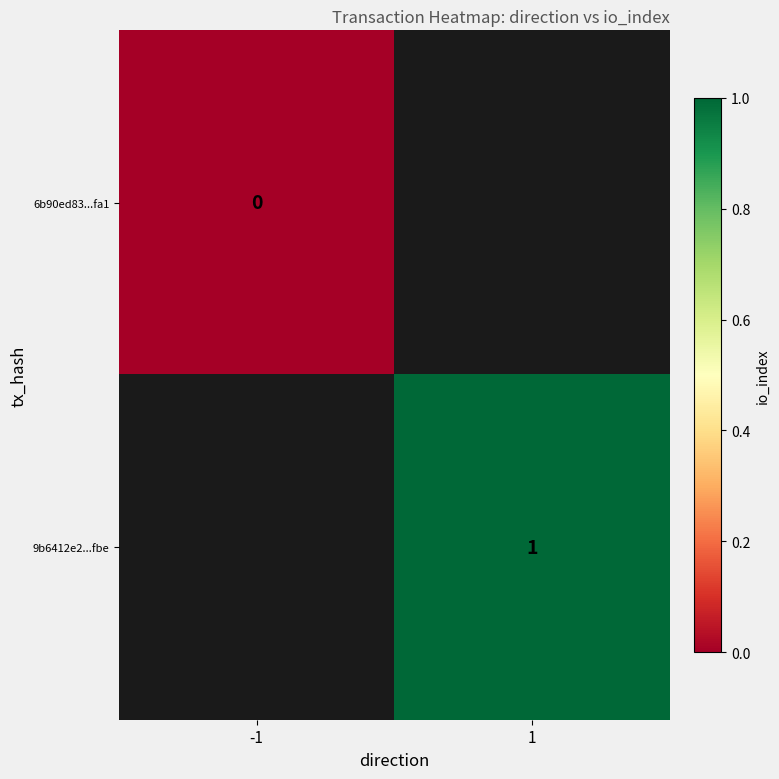

What is the maximum value shown in the chart?

1.0